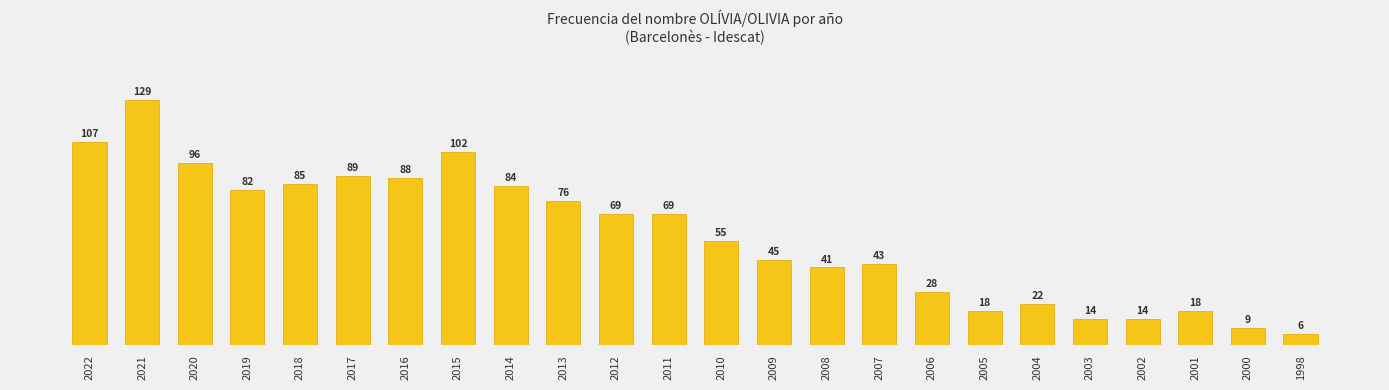

Is it true that the value at 2003 is 14?

True